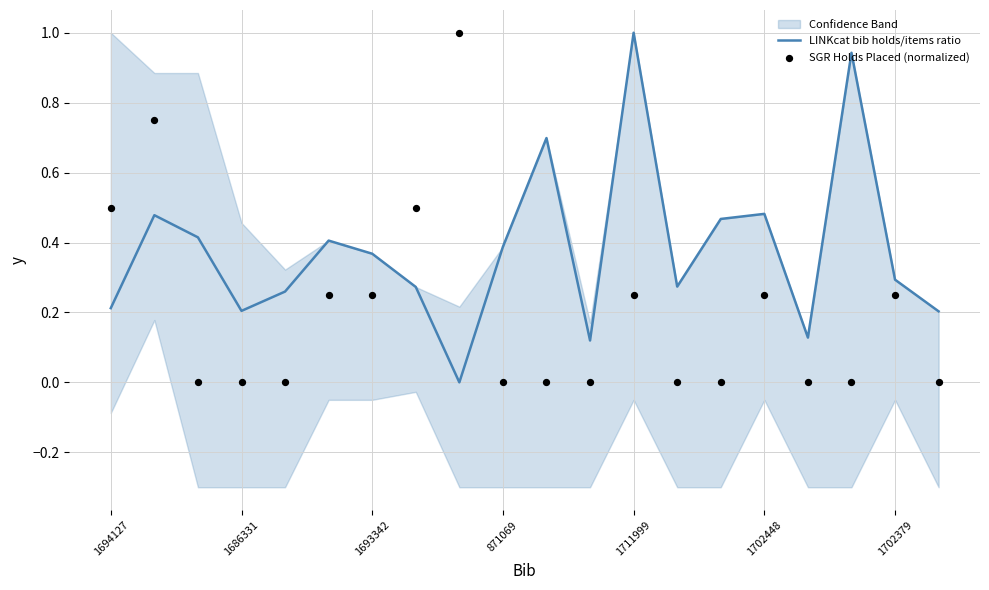

Which series reaches the minimum Y coordinate?

LINKcat bib holds/items ratio